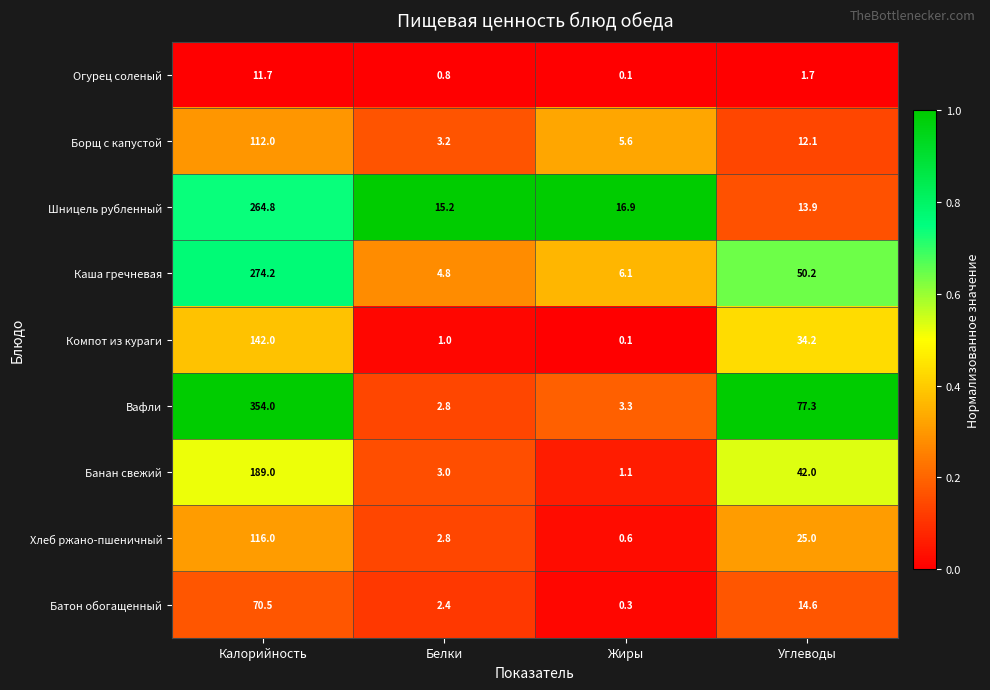

At which label does Огурец соленый first exceed 1?

Калорийность